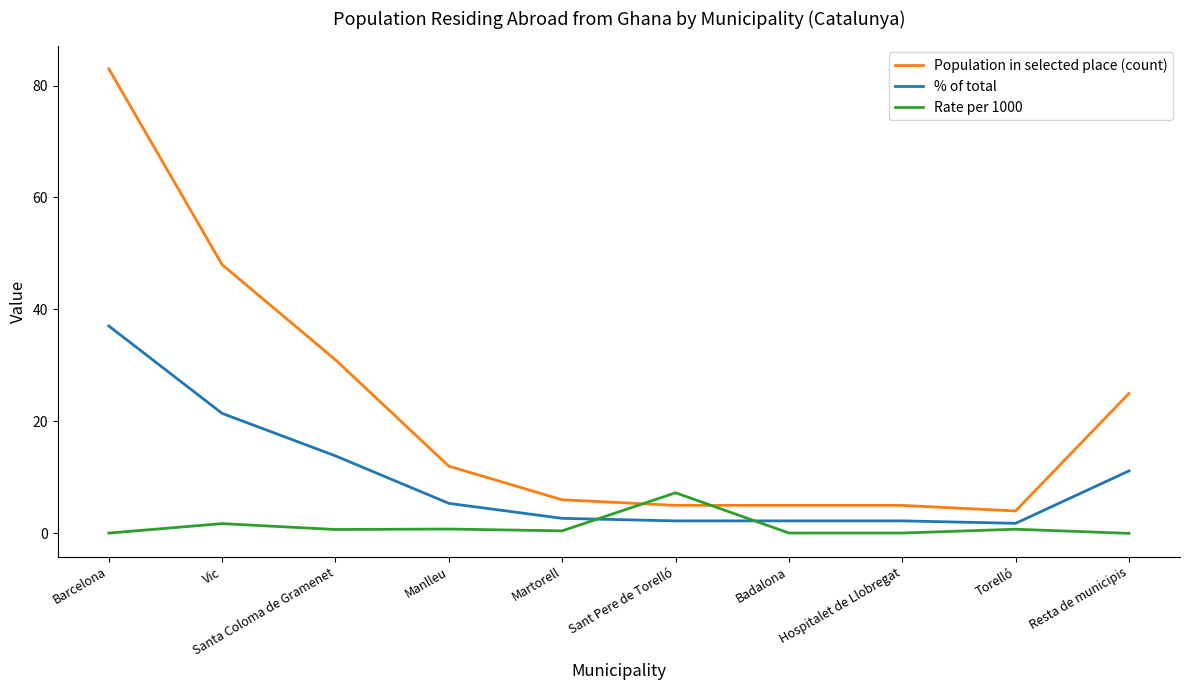

At which label does Population in selected place (count) first exceed 12?

Barcelona